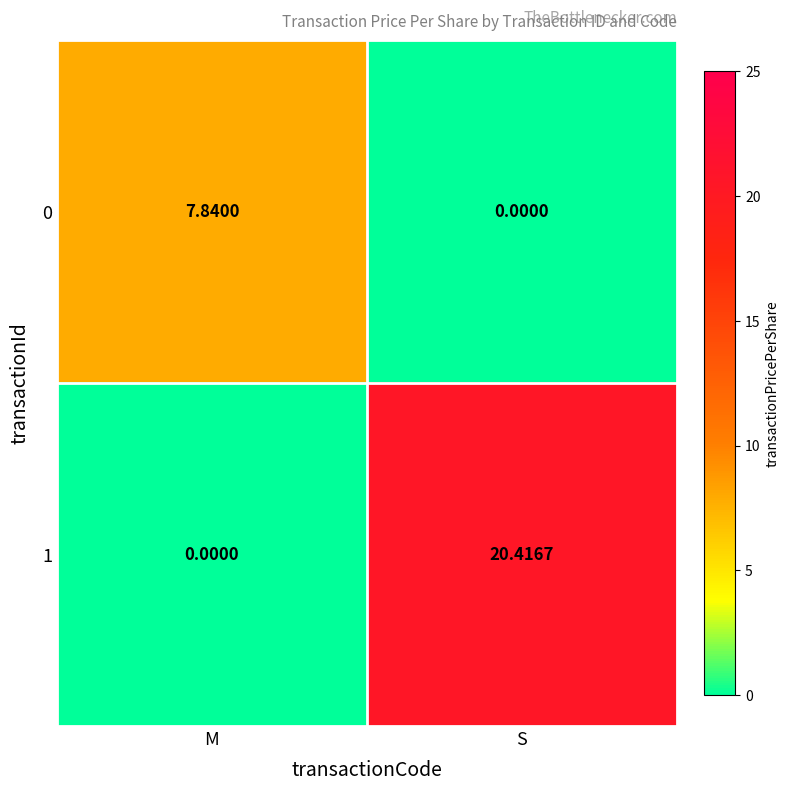

Rank the series by their average value, from lowest to highest.

0, 1